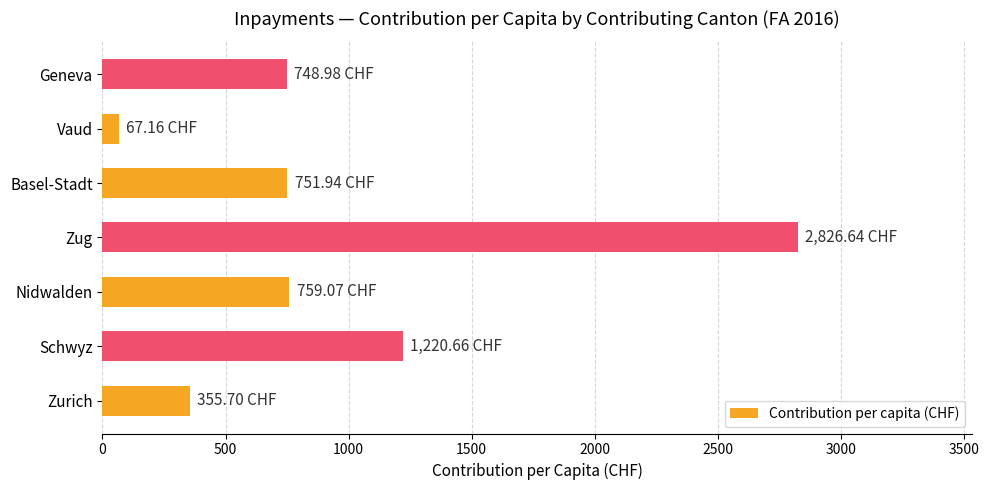

What is the difference between the second highest and minimum values?

1153.5